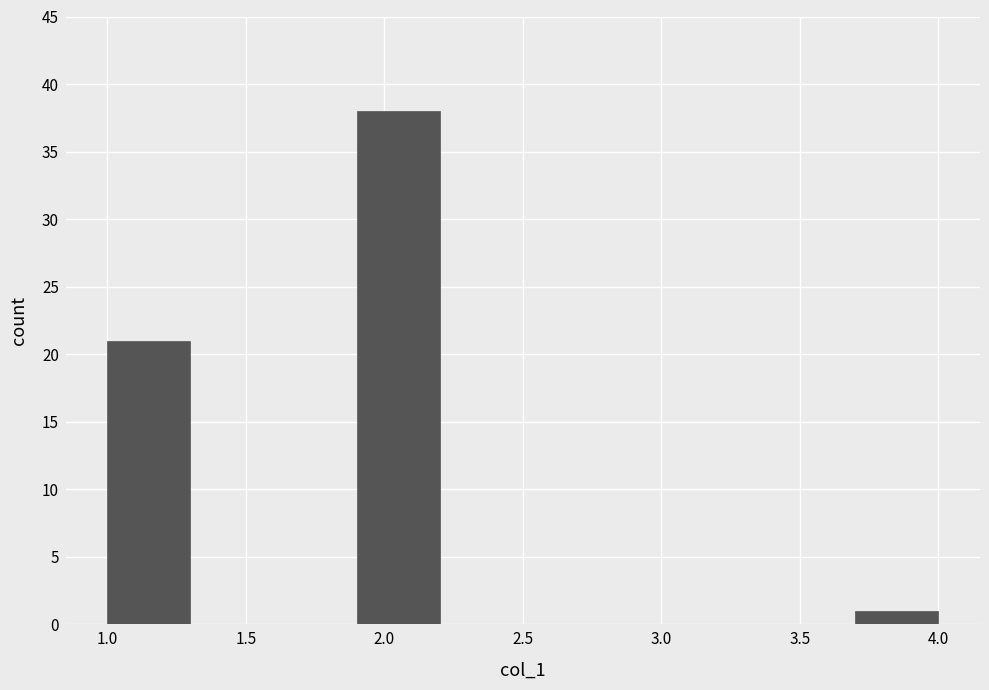

Which range on the x-axis has the tallest bar?

1.9 to 2.2